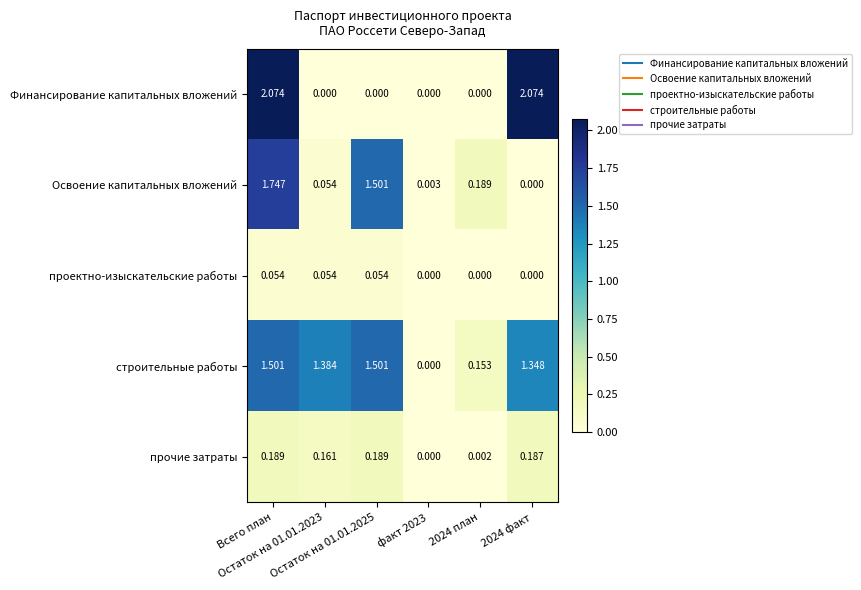

Count the number of data series in this chart.

5